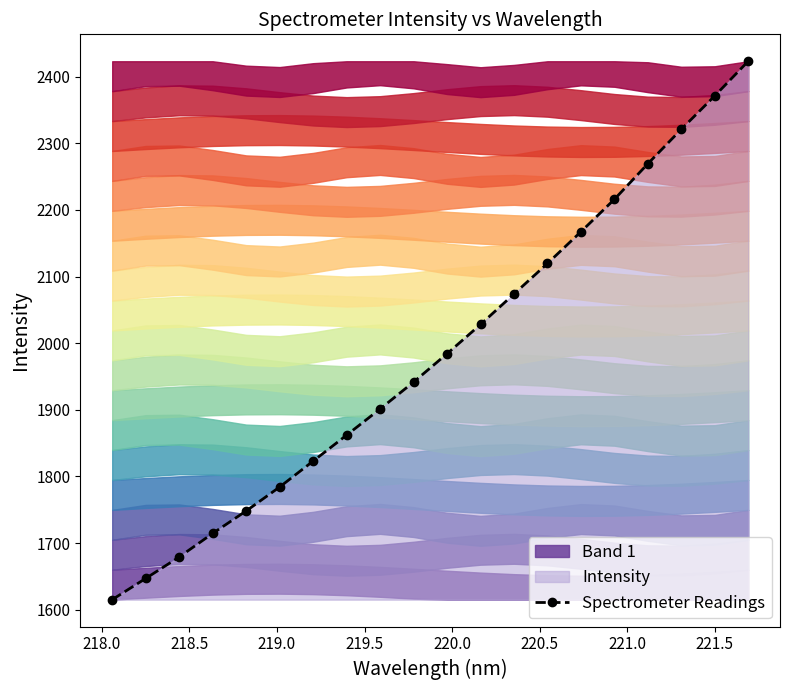

Is this an area chart (filled region under the line)?

No